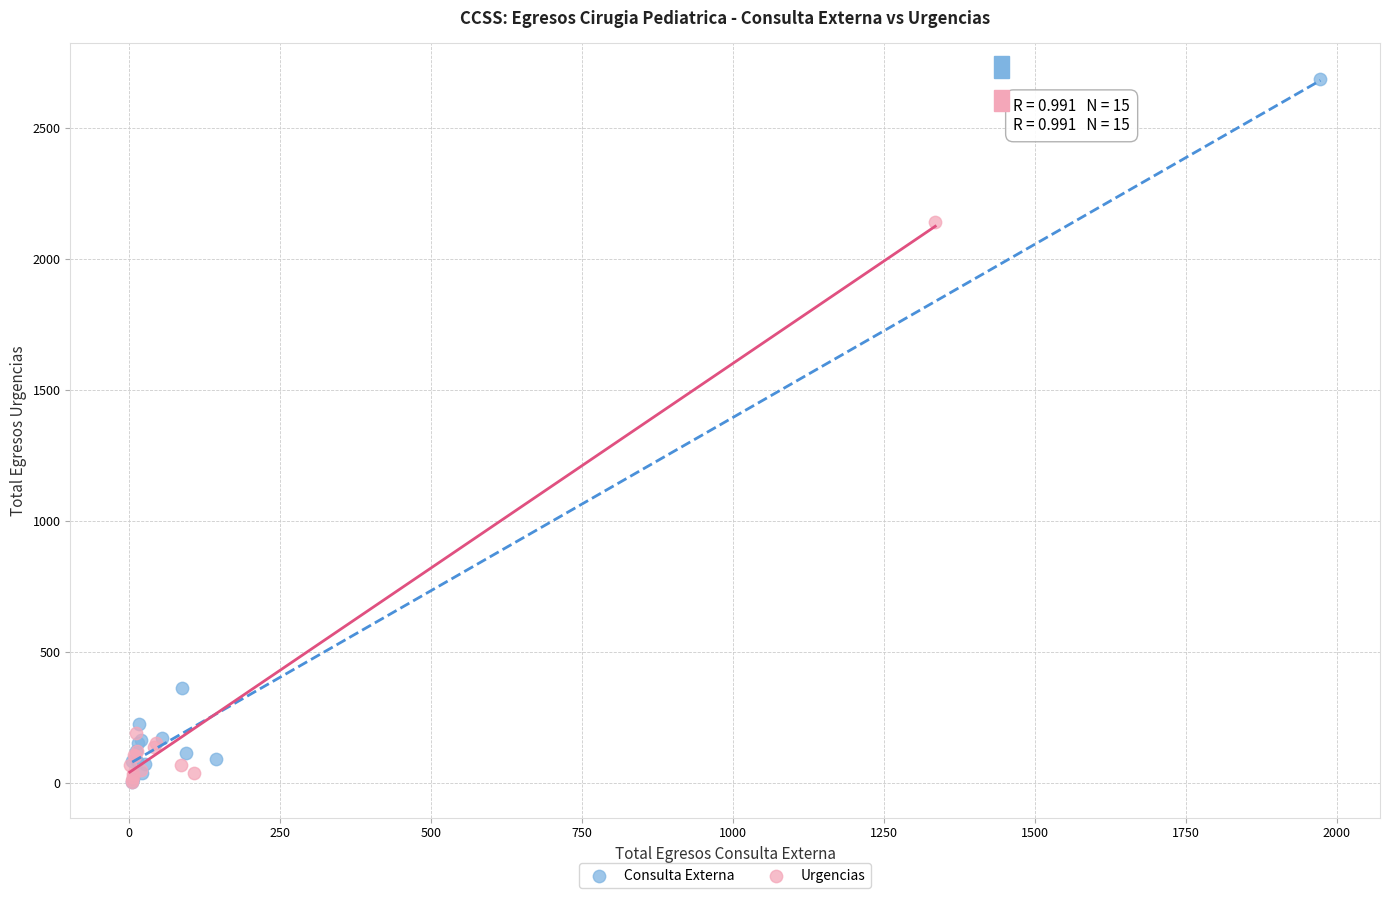

Which series contains the highest Y value?

Consulta Externa